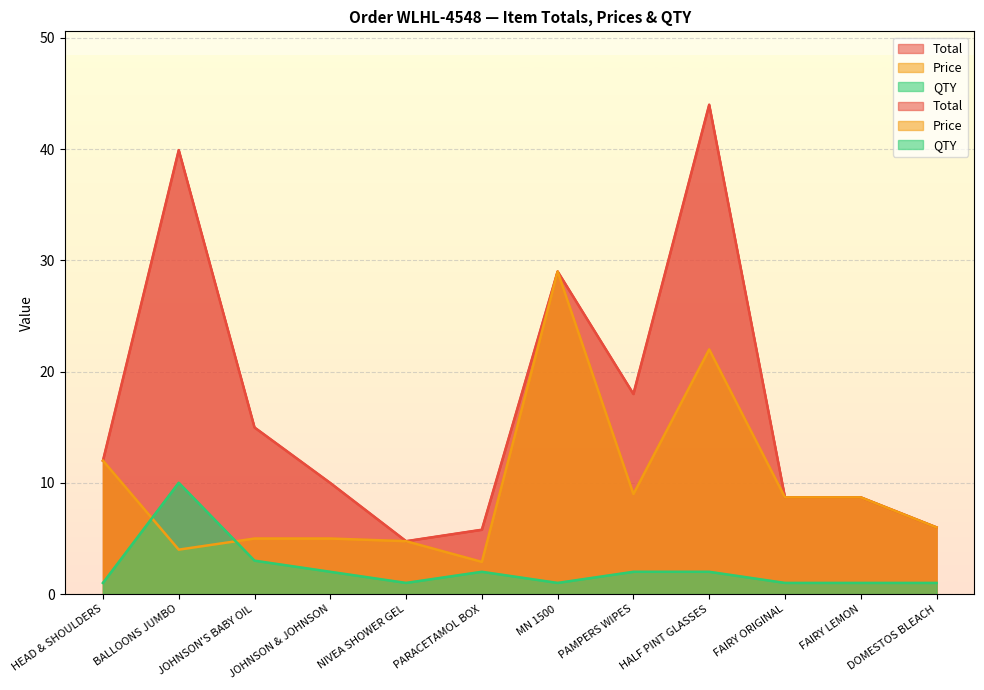

How many interior local peaks does the Price series have?

2